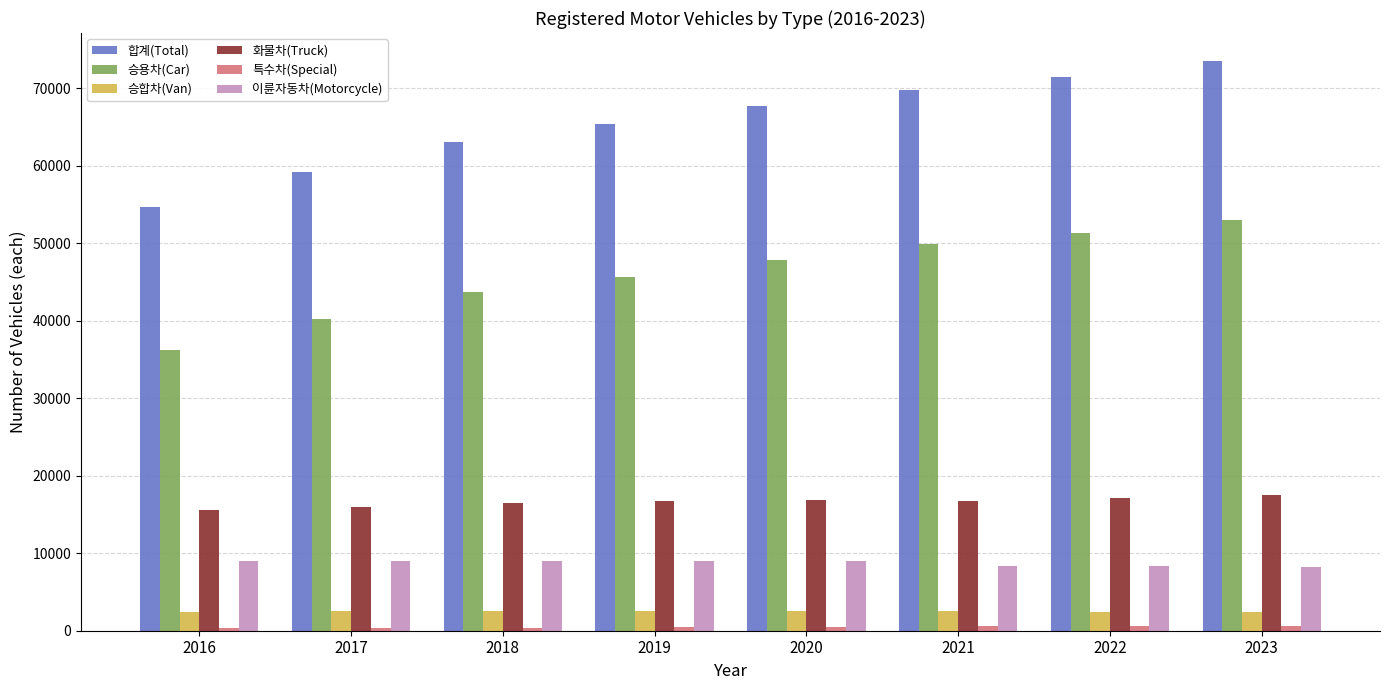

How many distinct data groups are displayed?

6